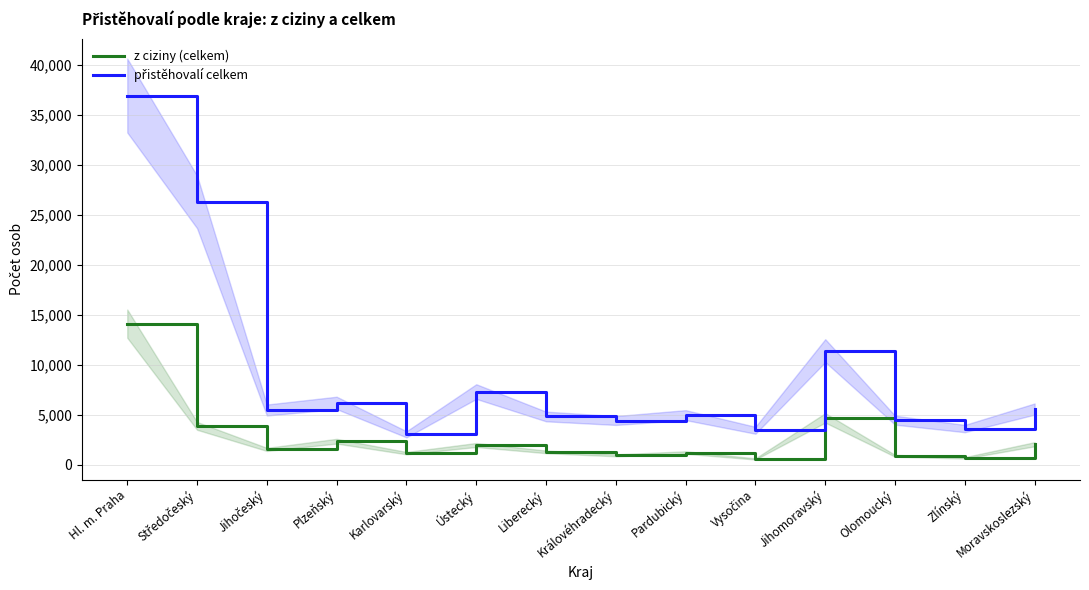

What is the label of the 12th point from the left?

Olomoucký